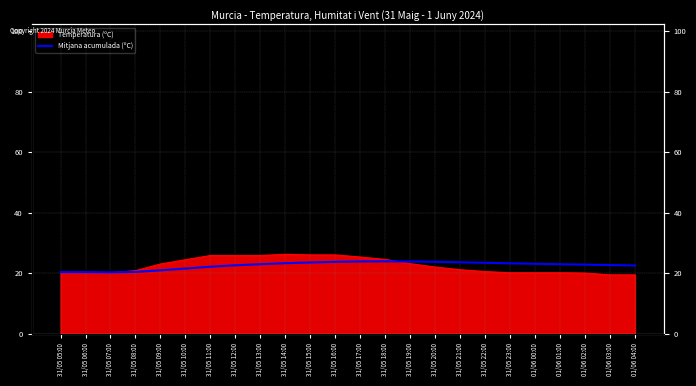

What is the value of the 2nd point from the left?

20.4